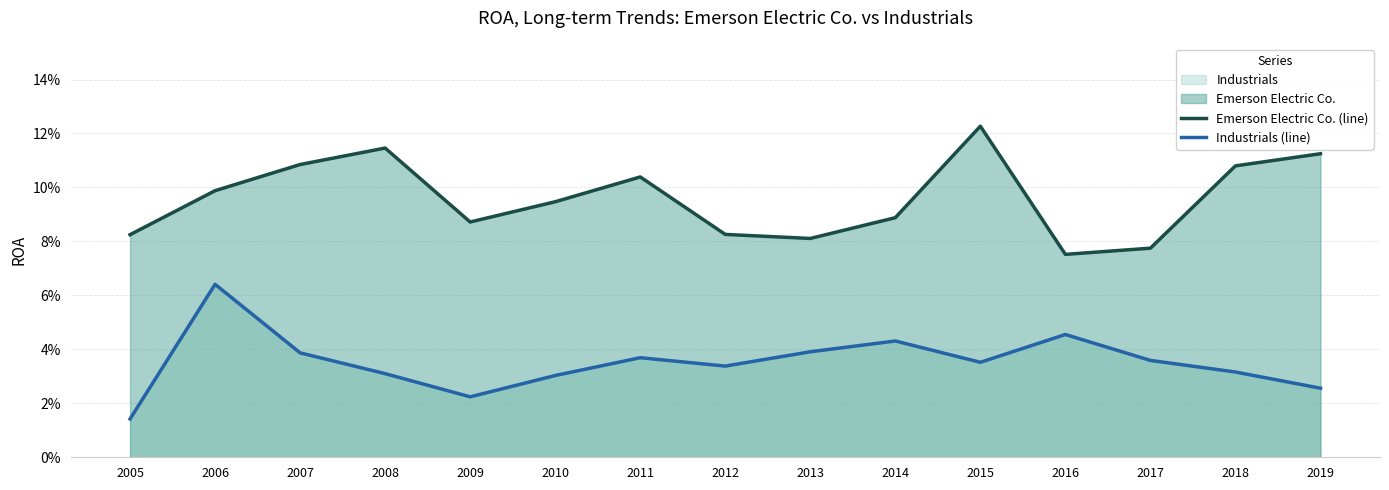

True or false: Industrials (line) and Emerson Electric Co. (line) cross at least once.

False